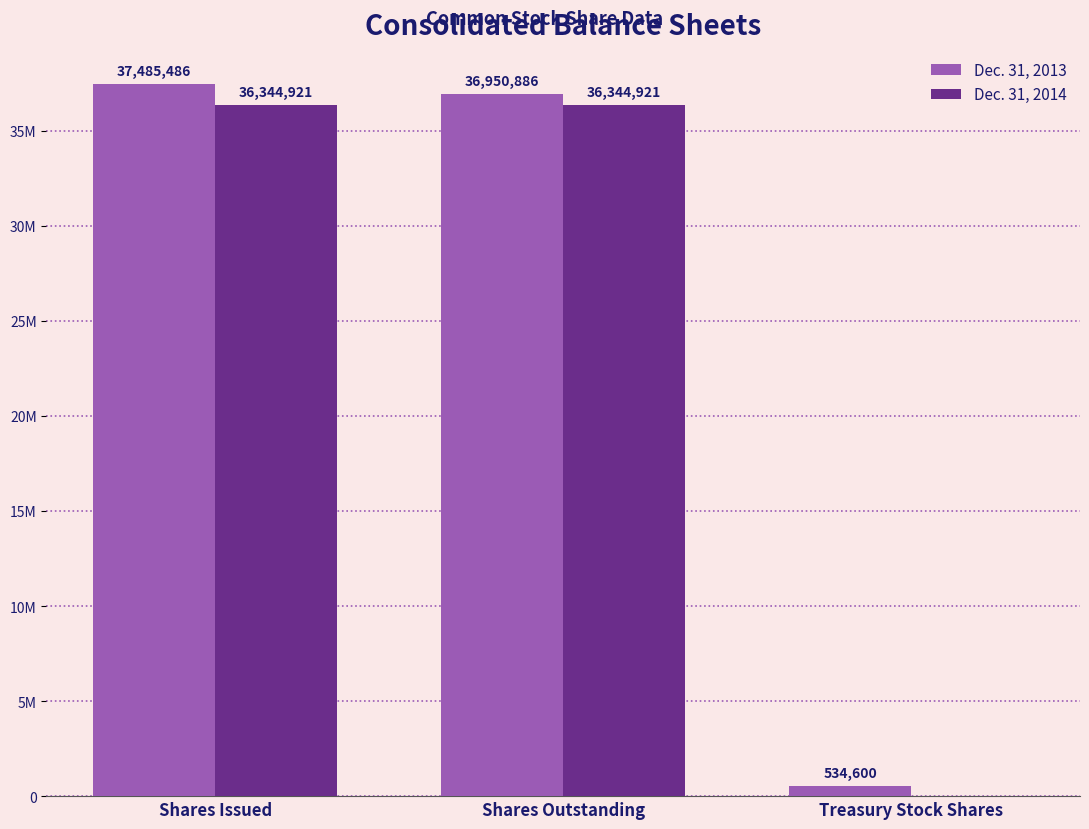

Does the chart contain stacked bars?

No